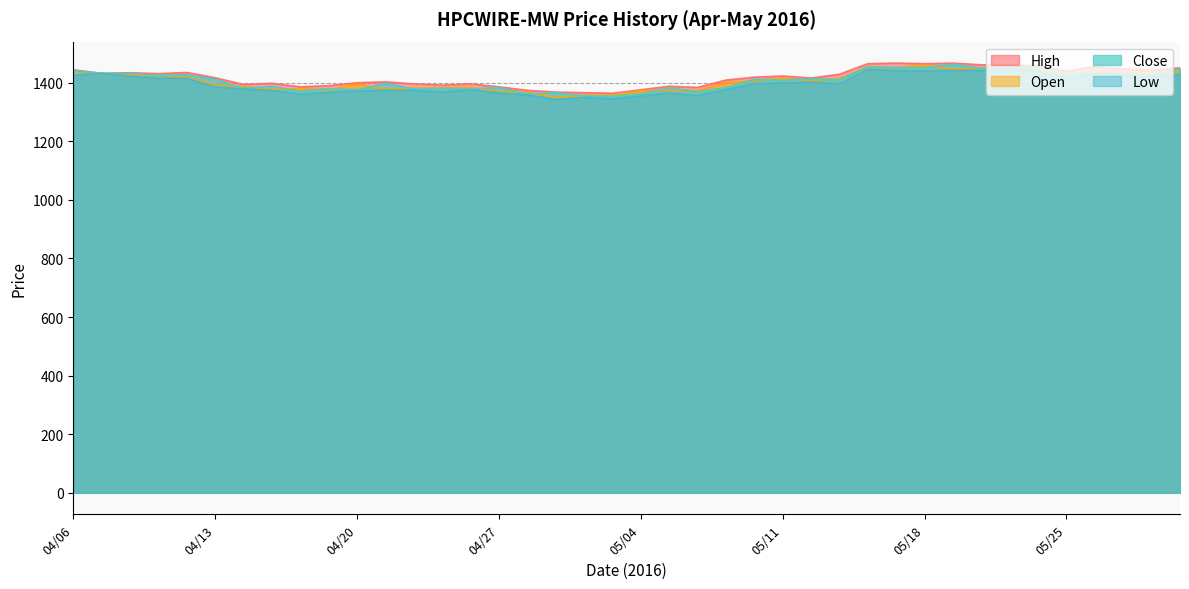

Does the chart have visible grid lines?

Yes